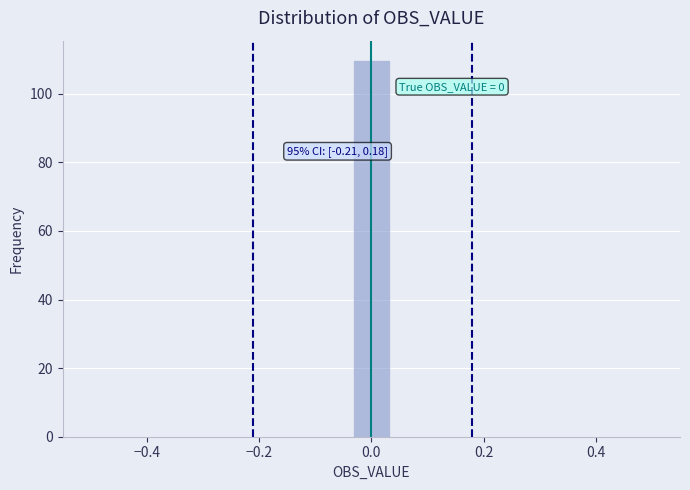

Around what value on the x-axis is the tallest bar? Give the approximate position of its centre, as read against the axis.

0.00